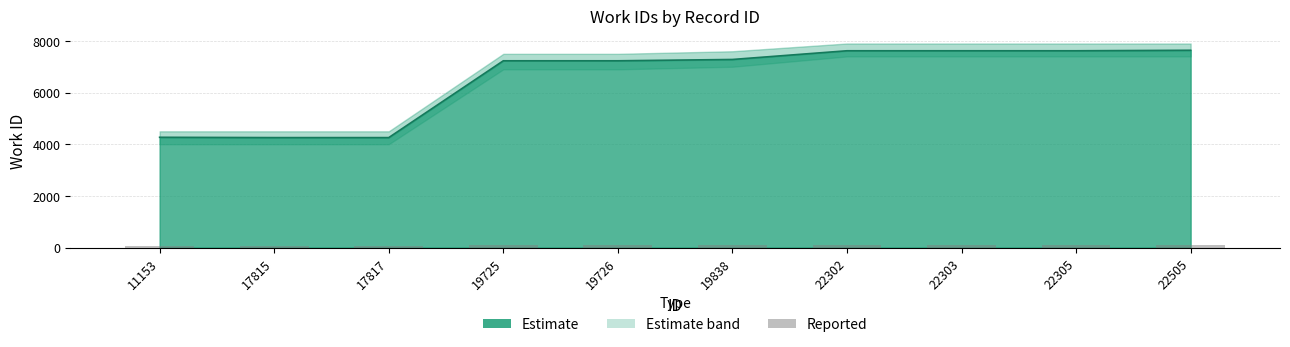

What is the value of the 2nd bar from the left?

51.1